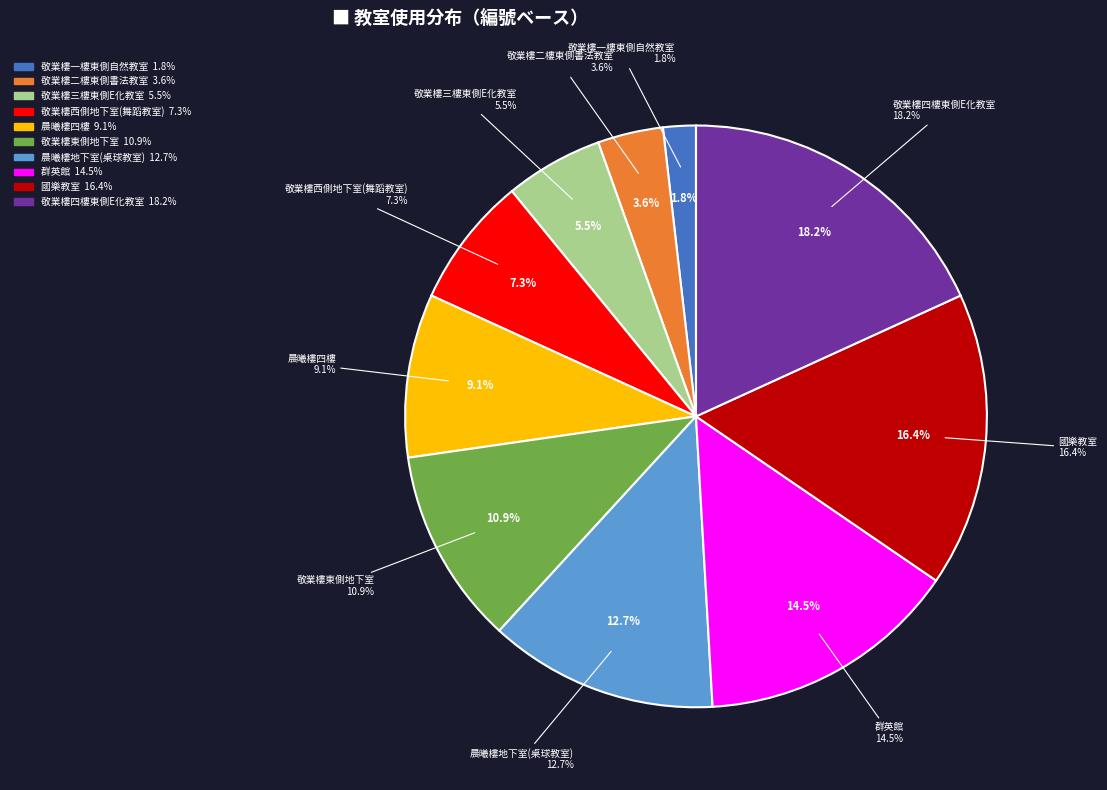

The 晨曦樓四樓 slice represents 1% of the pie. True or false?

False